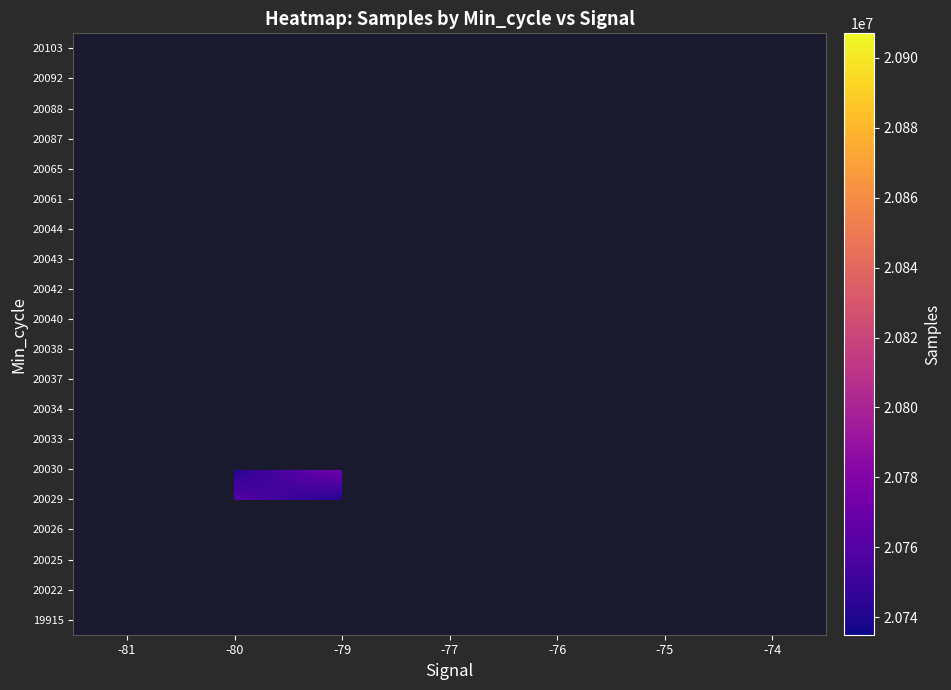

Between -74 and -80, which is larger?

-80